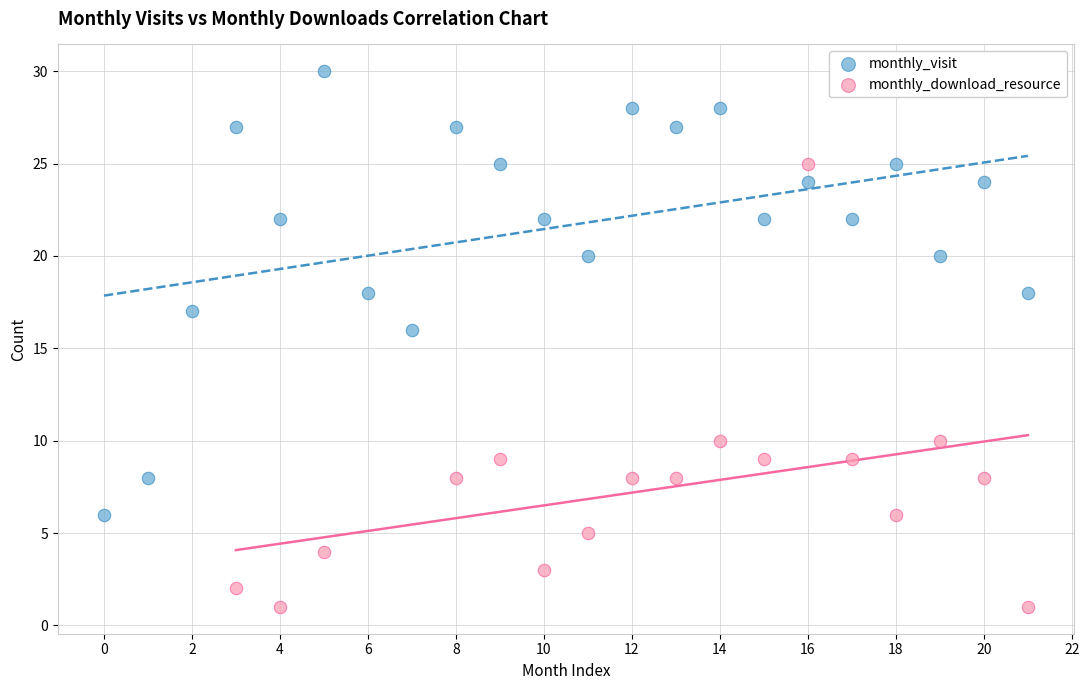

Which series reaches the maximum Y coordinate?

monthly_visit